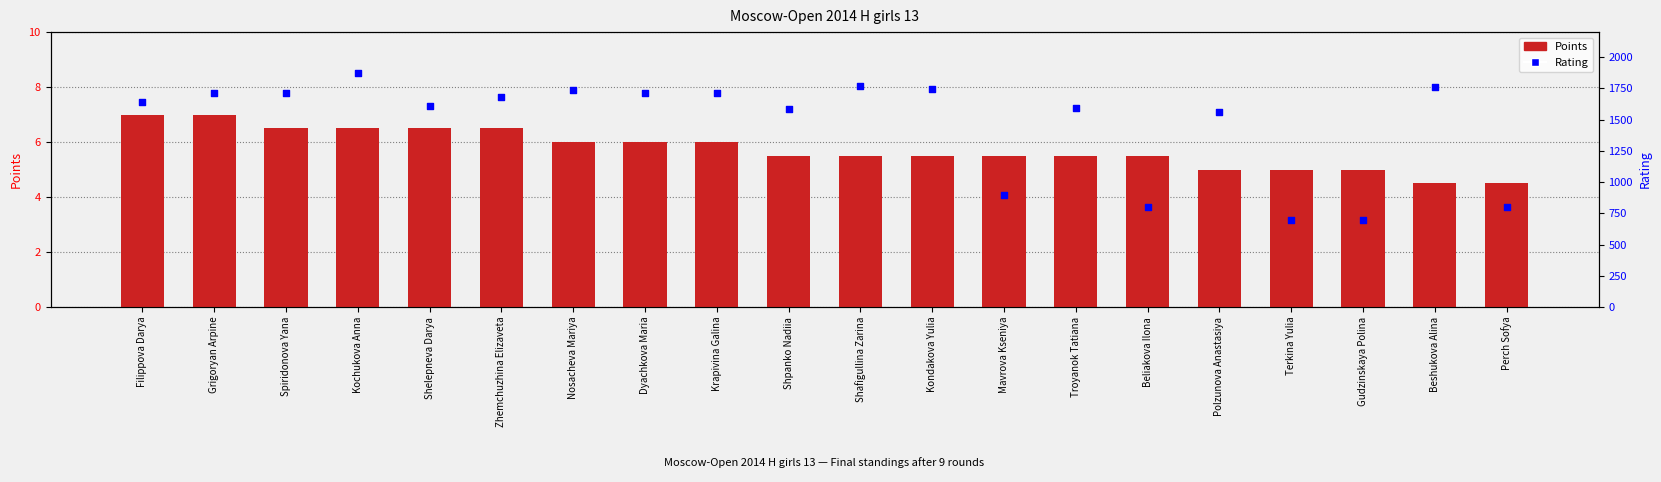

Which series reaches the minimum Y coordinate?

Points